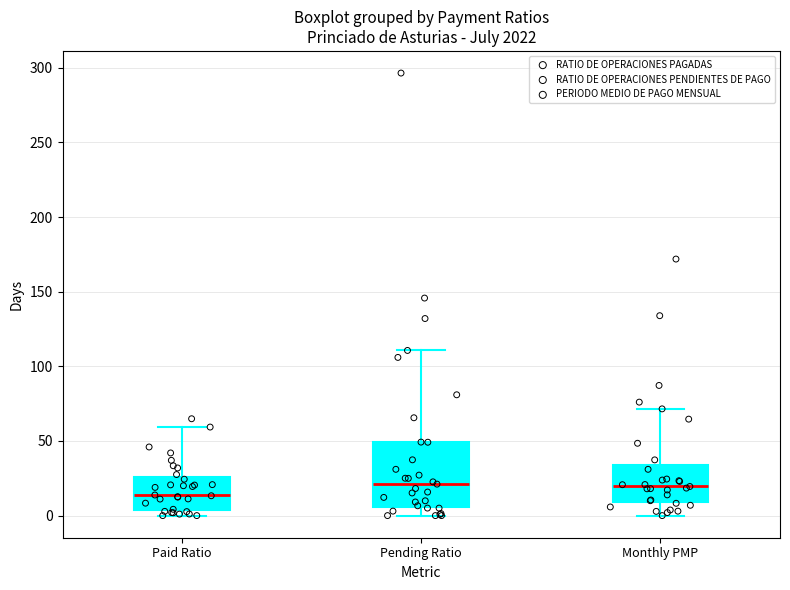

Comparing the boxes themselves (not the whiskers), which one is the tallest?

Pending Ratio